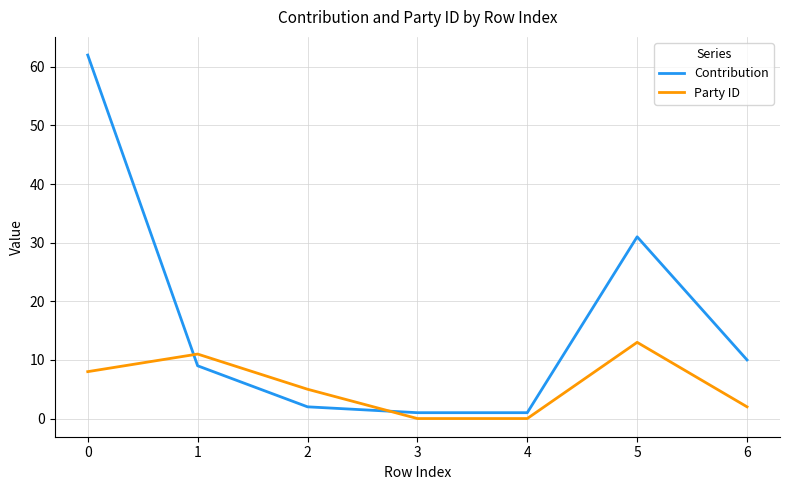

What is the sum of the Contribution values at 1 and 2?

11